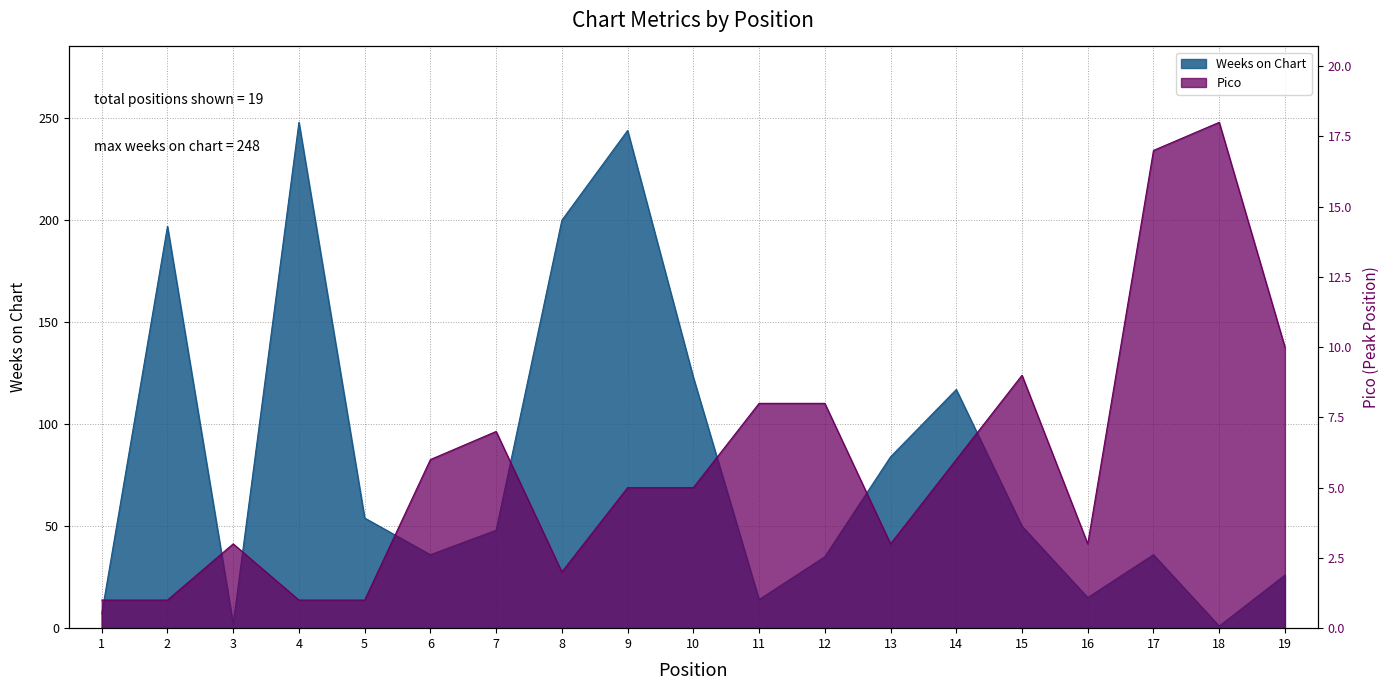

How many lines are shown in the chart?

2